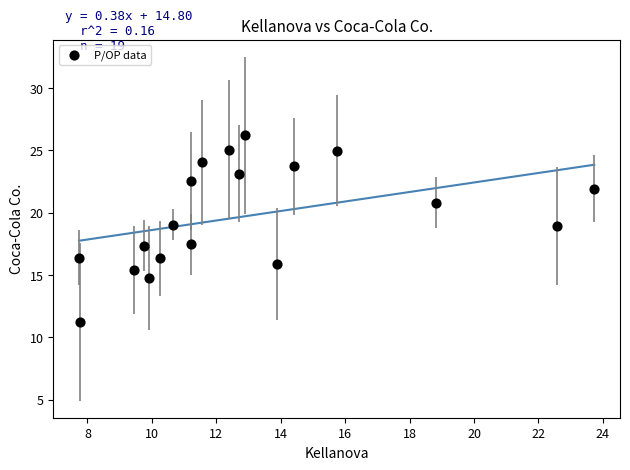

What is the range of Y values (max minus min)?

14.9